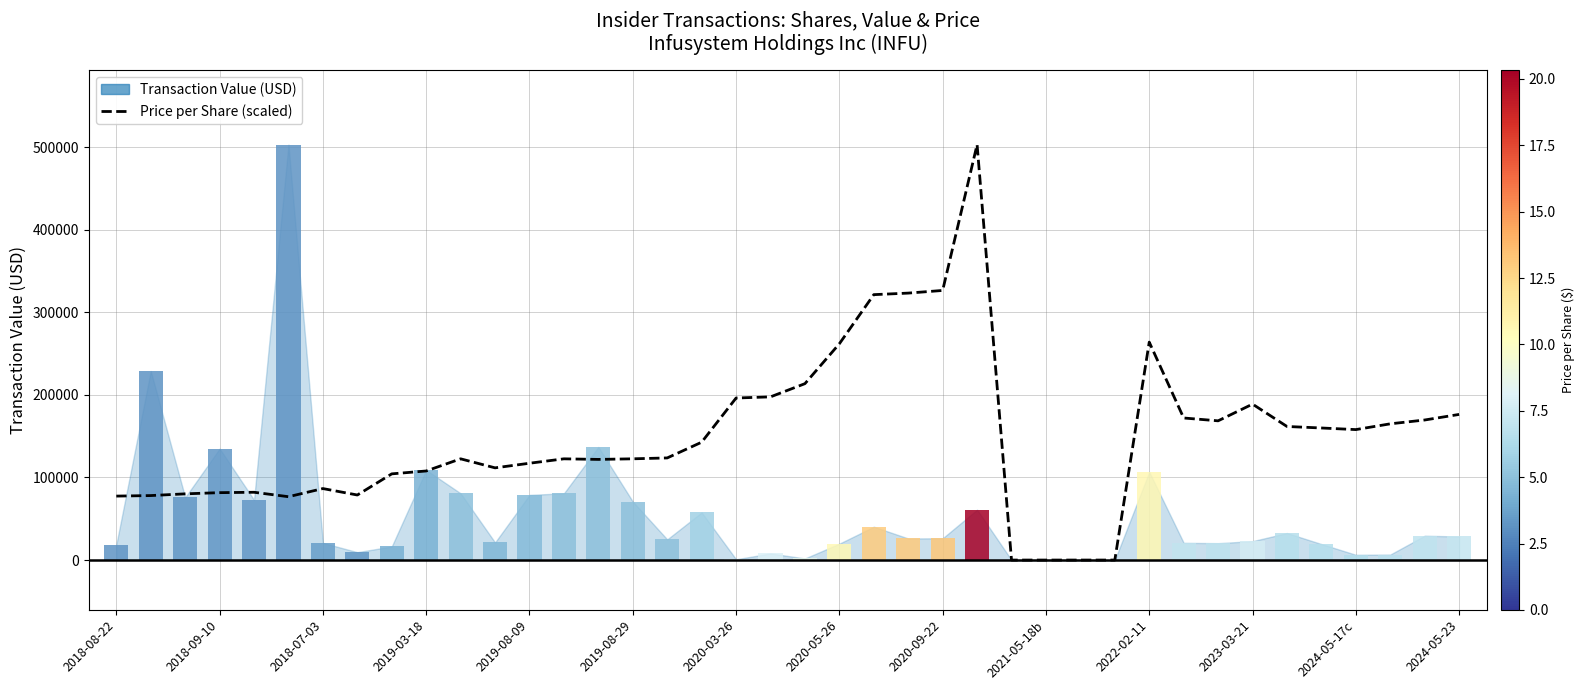

The value of Transaction Value (USD) at 2022-02-11 is 116329.3. True or false?

False